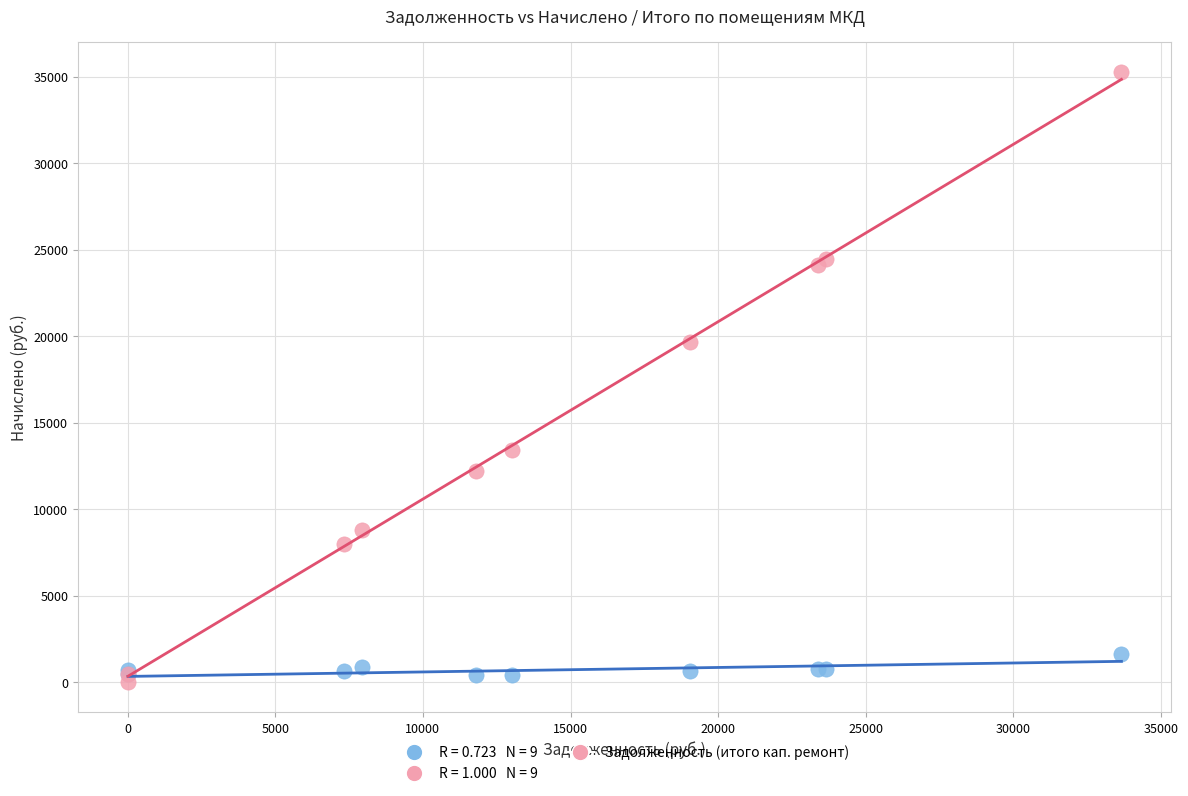

Across all series, what Y value is closest to 17630?

19671.4